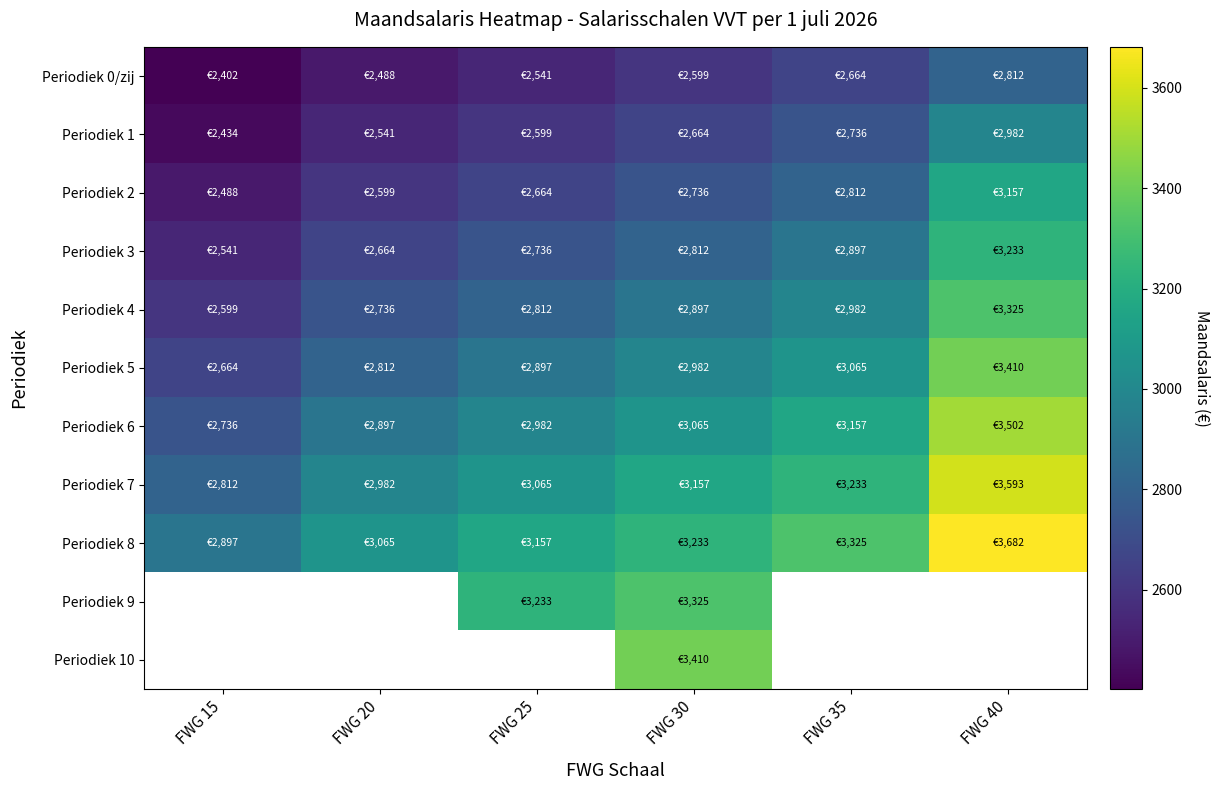

At FWG 25, list the series in order from smallest to largest.

Periodiek 0/zij, Periodiek 1, Periodiek 2, Periodiek 3, Periodiek 4, Periodiek 5, Periodiek 6, Periodiek 7, Periodiek 8, Periodiek 9, Periodiek 10